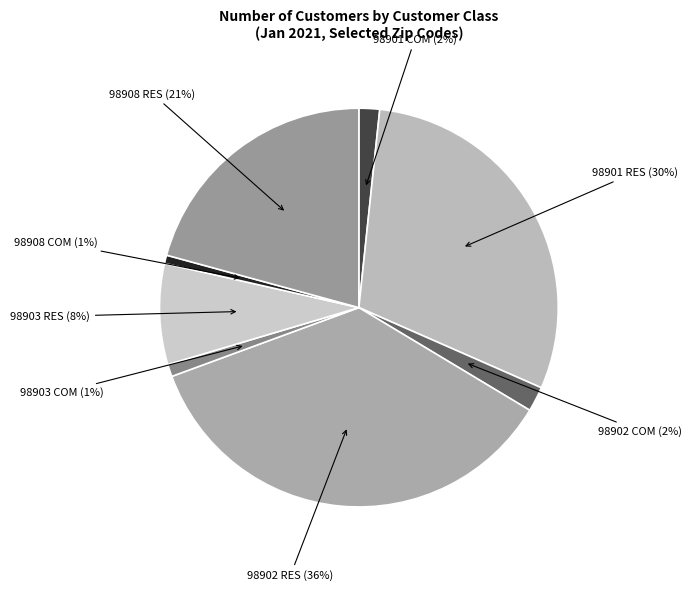

Is the sum of 98903 COM and 98901 COM greater than half?

No